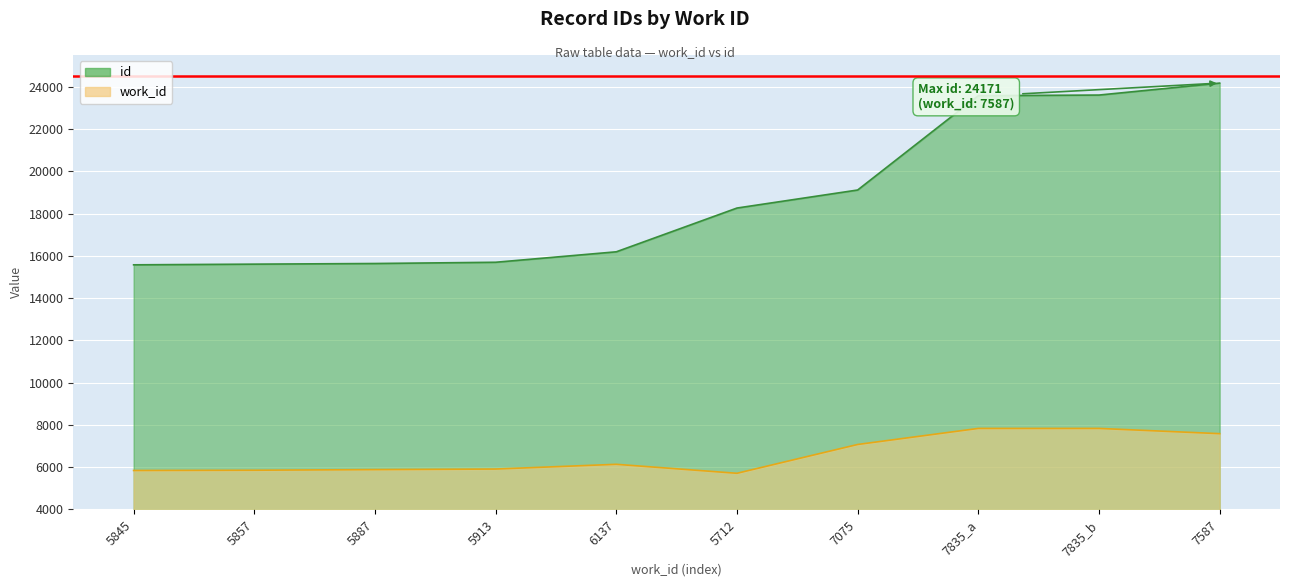

Where is id nearest to the value 19872?

7075